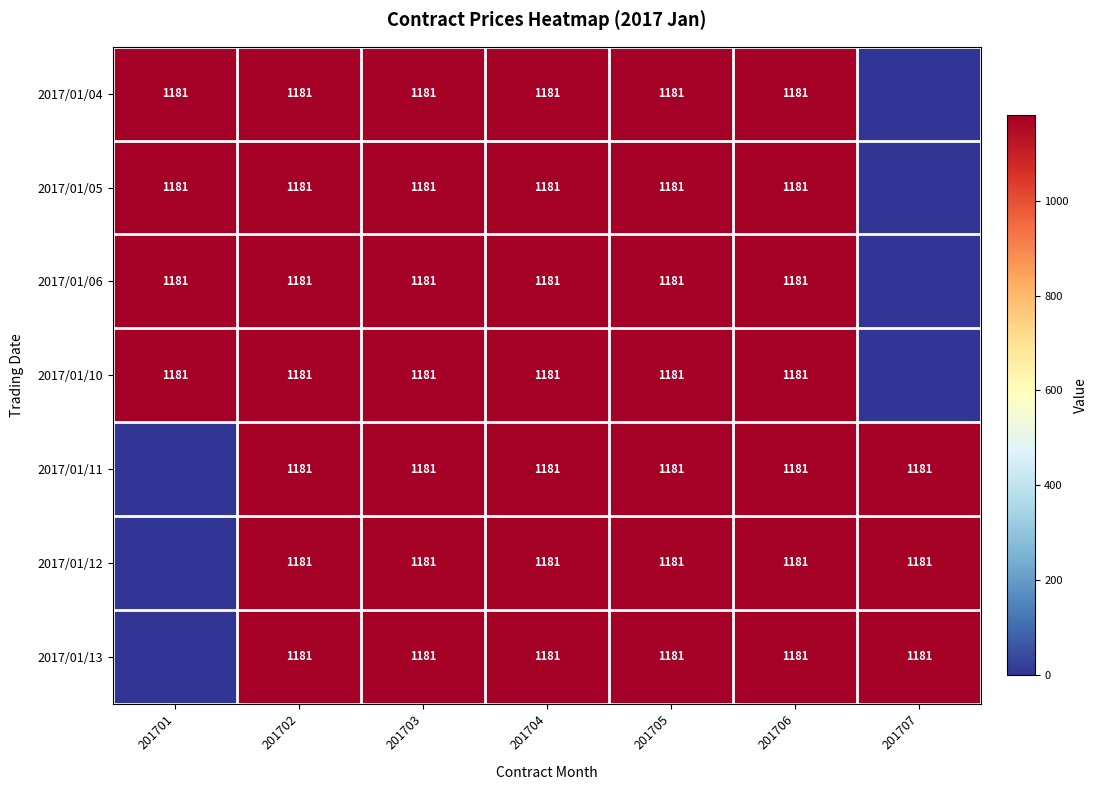

True or false: 2017/01/12 has a value of 1181 at 201707.

True